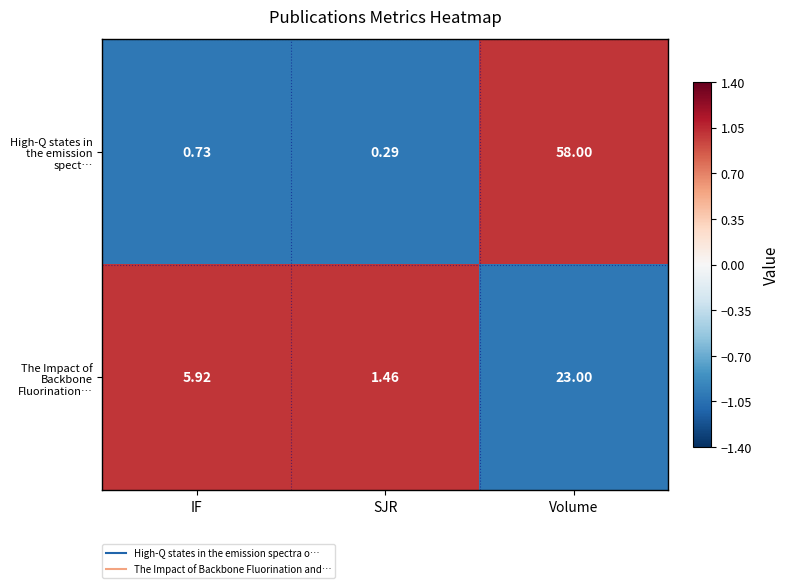

At which category does the chart reach its minimum across all series?

SJR